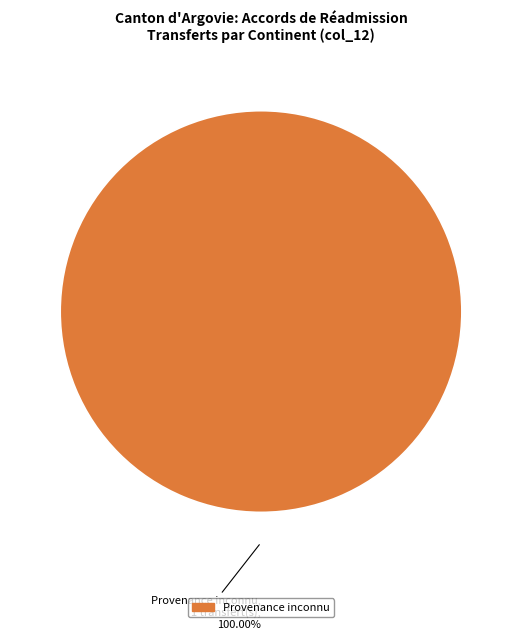

Is there a majority slice in this chart?

Yes